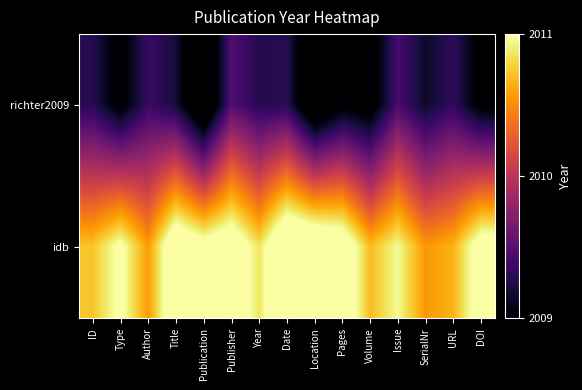

Rank the series by their maximum value, from highest to lowest.

idb, richter2009